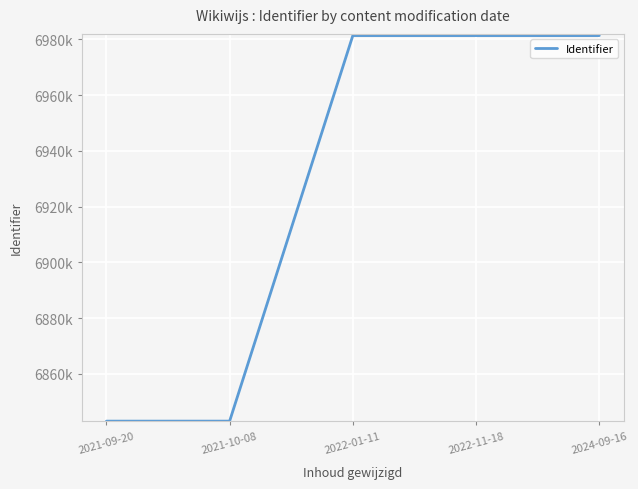

List the labels in order of value, smallest first.

2021-09-20, 2021-10-08, 2024-09-16, 2022-01-11, 2022-11-18